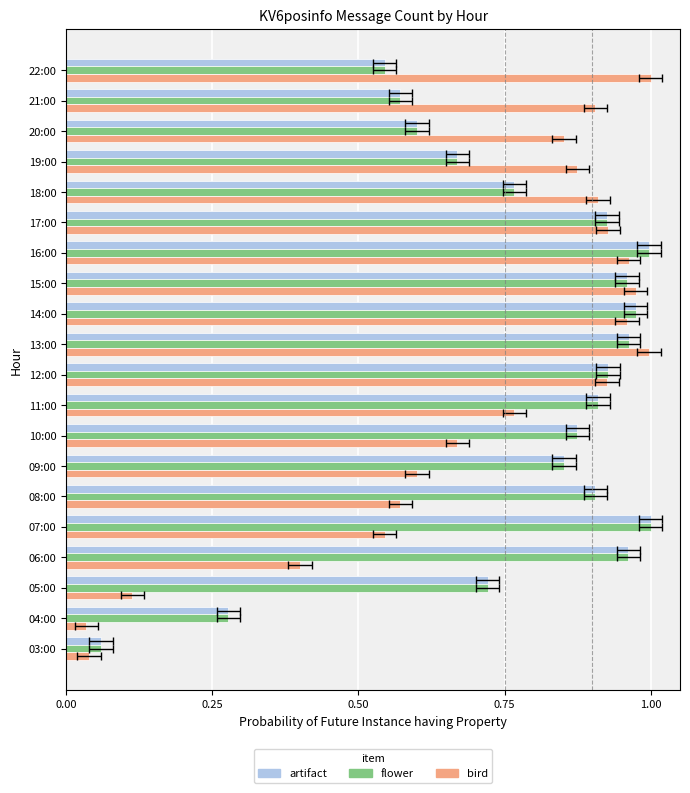

Count the number of categories in the chart.

20